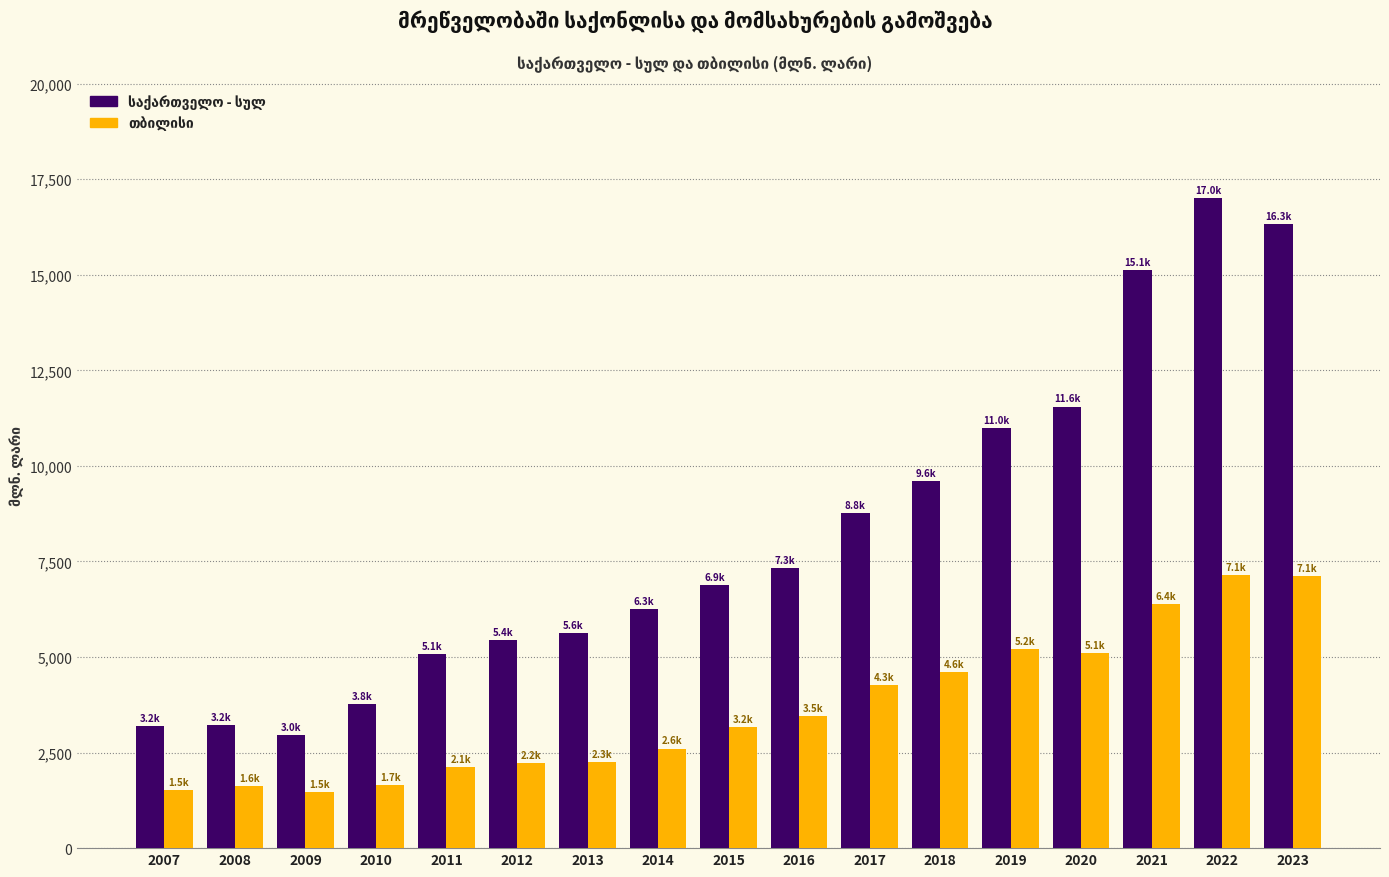

What is the greatest value displayed?

17002.9